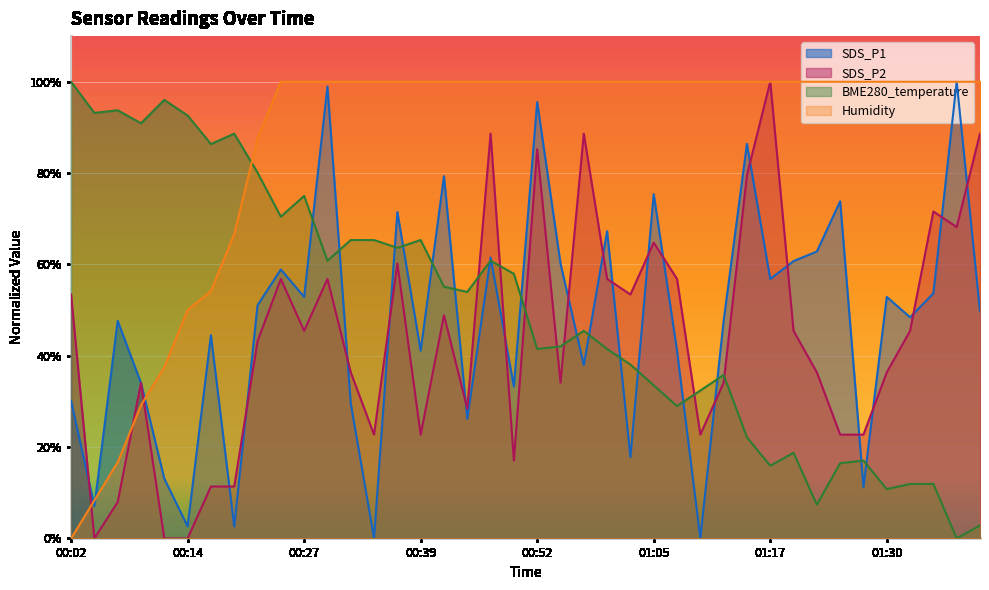

How many times do SDS_P1 and Humidity cross each other?

3